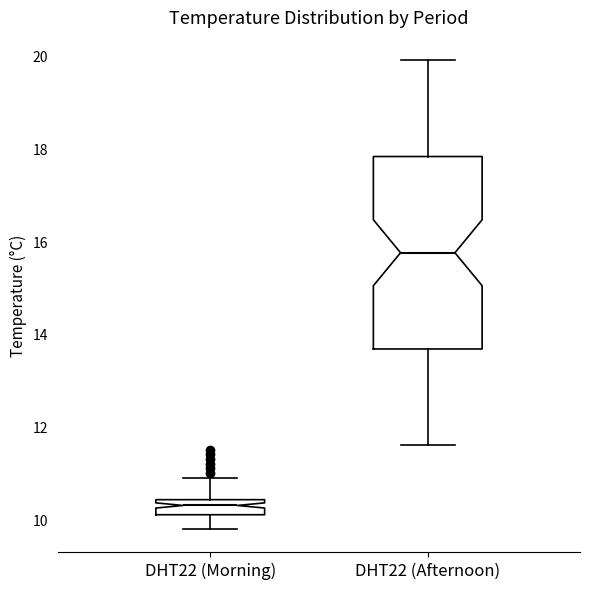

Reading left to right, transcribe this box plot: for each box, give where its median line is, the range the box spans, and where its two whiskers end, as read against the y-axis. The values are not printed on the chart, so give them approximately, as read against the axis.

DHT22 (Morning): median 10.4 (inside the box), box 10.2 to 10.4, whiskers 9.8 to 11.0
DHT22 (Afternoon): median 15.8, box 13.6 to 17.8, whiskers 11.6 to 20.0